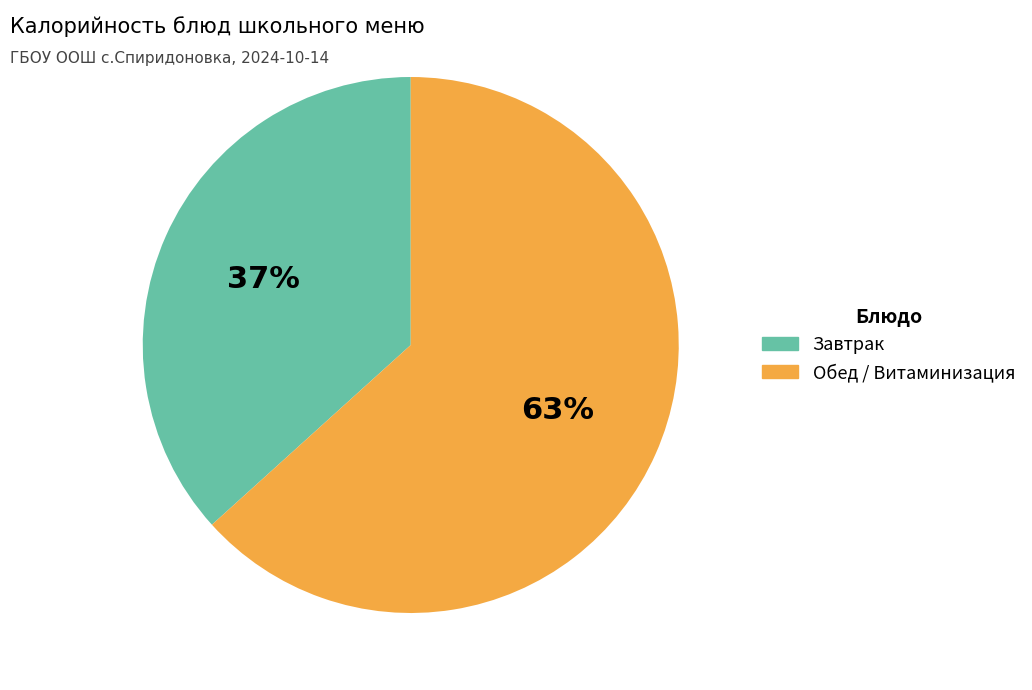

To the nearest percent, what is the average slice percentage?

50%